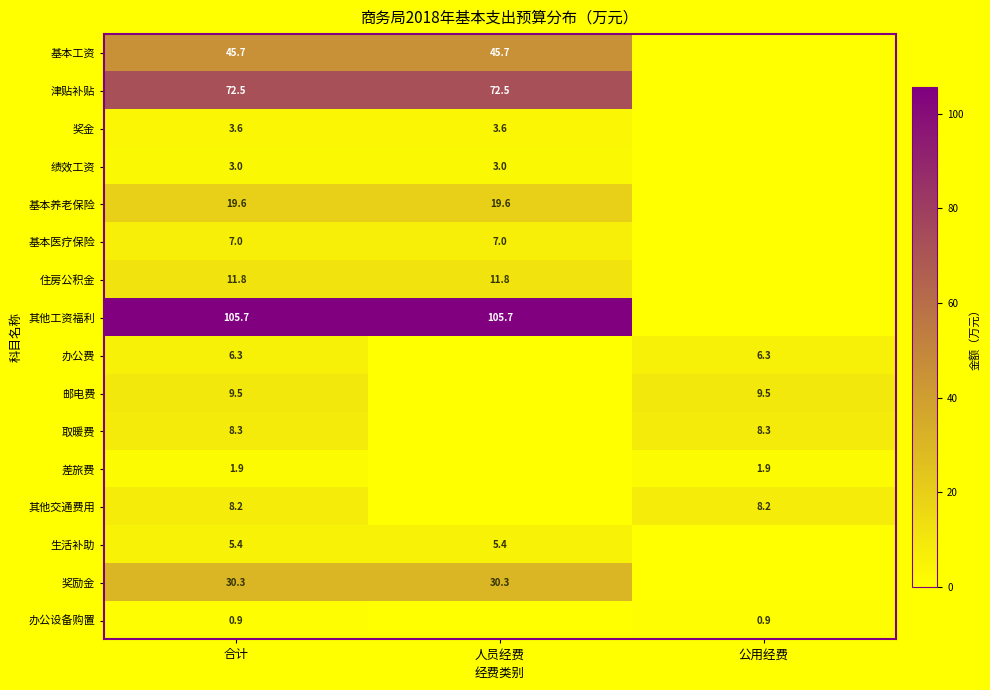

What is the sum of the 办公费 values at 合计 and 公用经费?

12.6